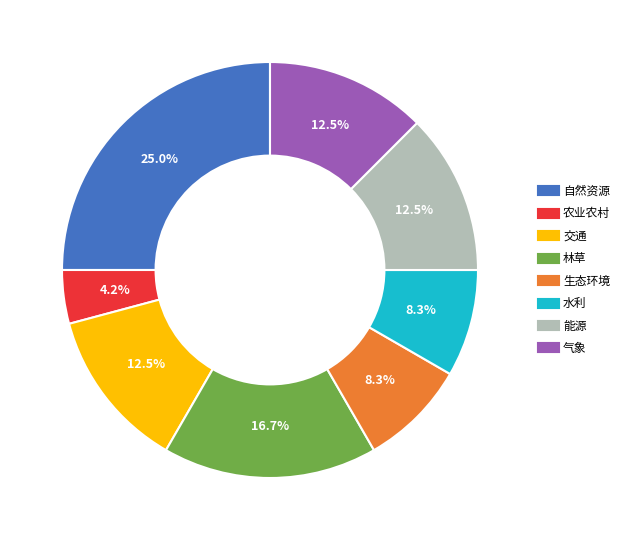

Is it true that 能源 is 23% of the pie?

False